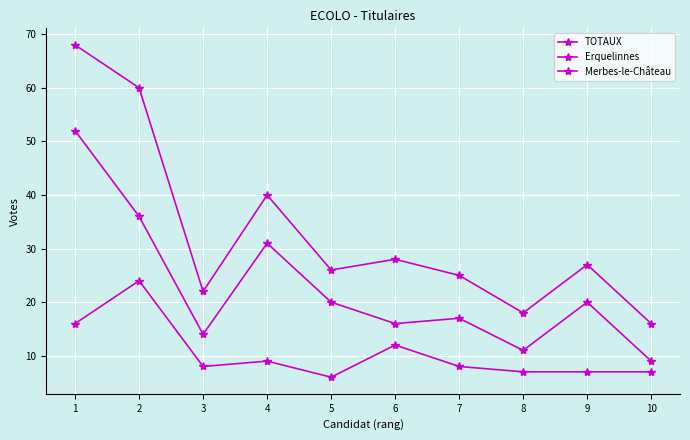

What is the greatest value displayed?

68